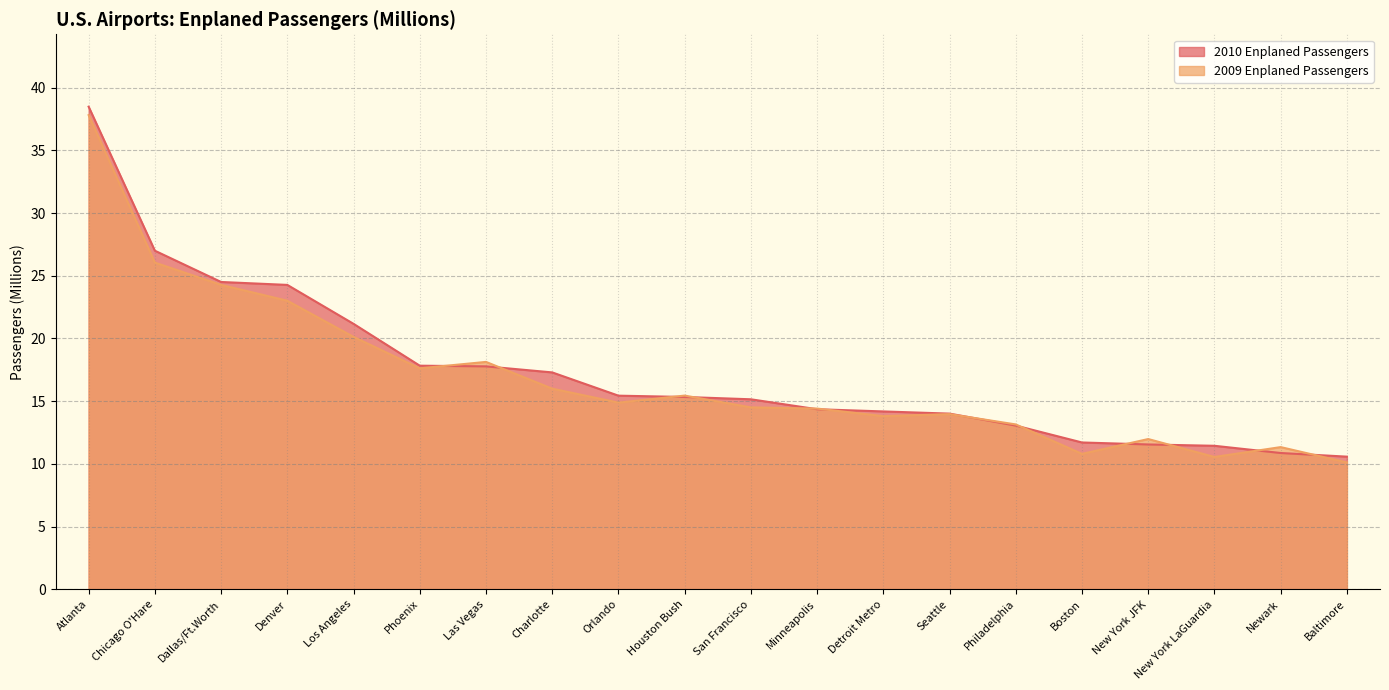

What are all the series names shown in the legend?

2010 Enplaned Passengers, 2009 Enplaned Passengers